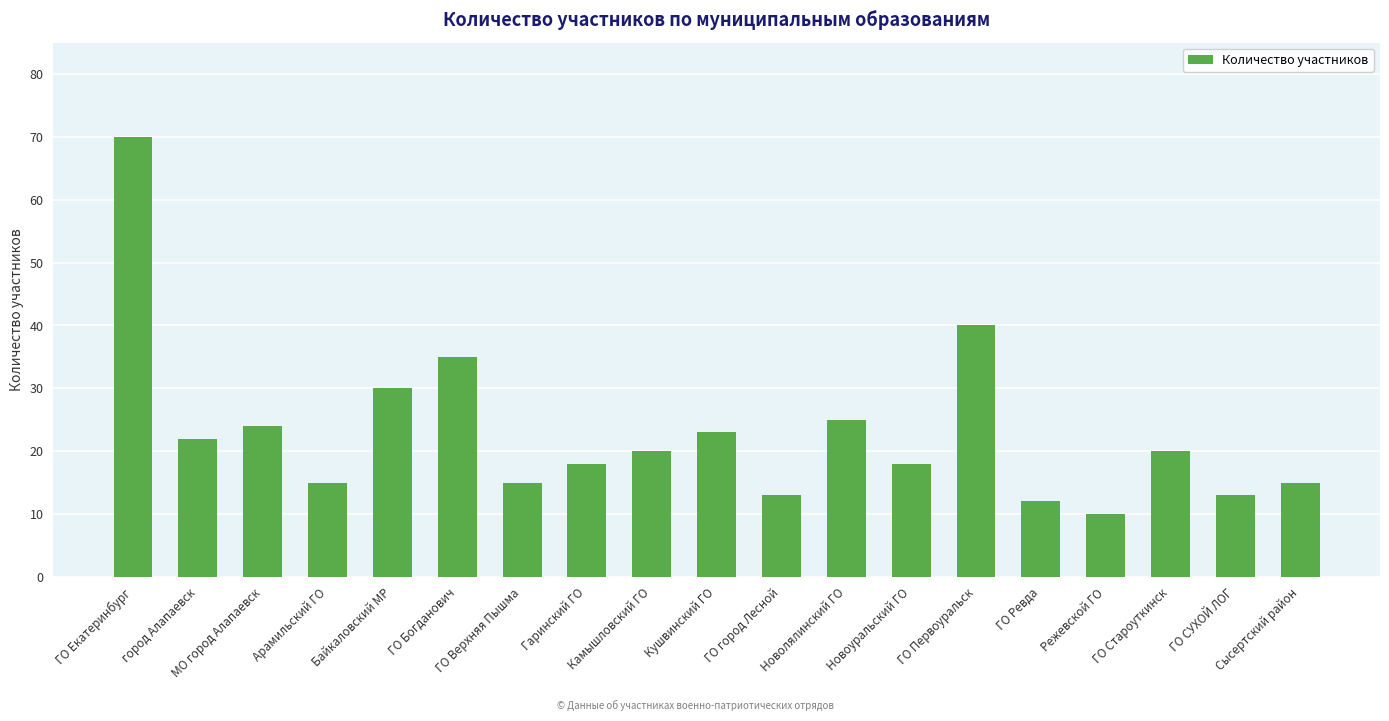

Reading right to left, list all the values displayed in this chart.

Сысертский район=15	ГО СУХОЙ ЛОГ=13	ГО Староуткинск=20	Режевской ГО=10	ГО Ревда=12	ГО Первоуральск=40	Новоуральский ГО=18	Новолялинский ГО=25	ГО город Лесной=13	Кушвинский ГО=23	Камышловский ГО=20	Гаринский ГО=18	ГО Верхняя Пышма=15	ГО Богданович=35	Байкаловский МР=30	Арамильский ГО=15	МО город Алапаевск=24	город Алапаевск=22	ГО Екатеринбург=70